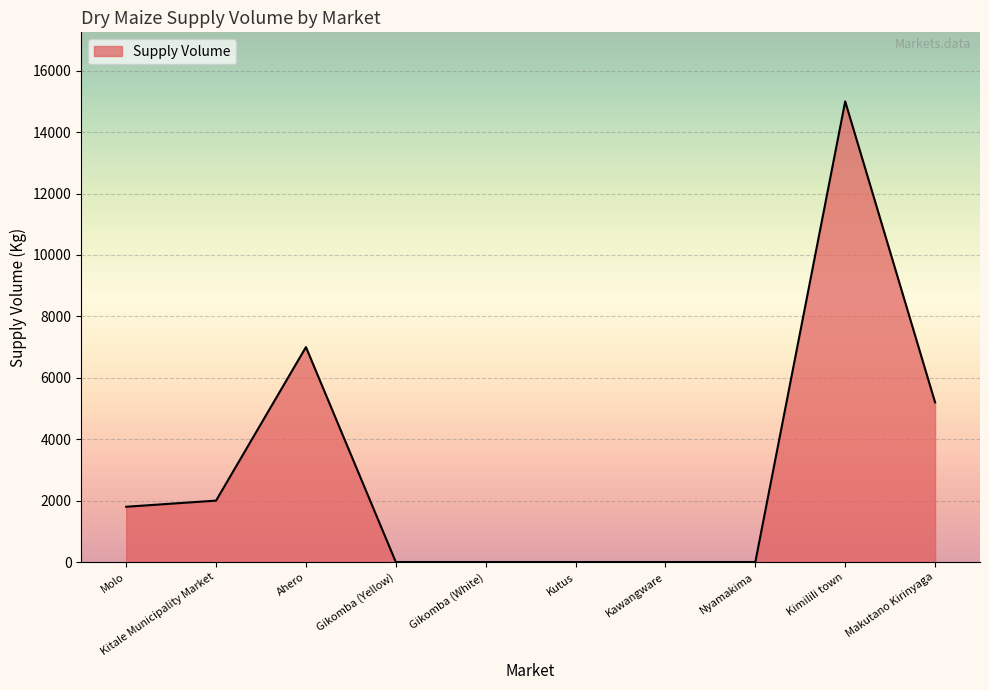

Count the number of categories in the chart.

10